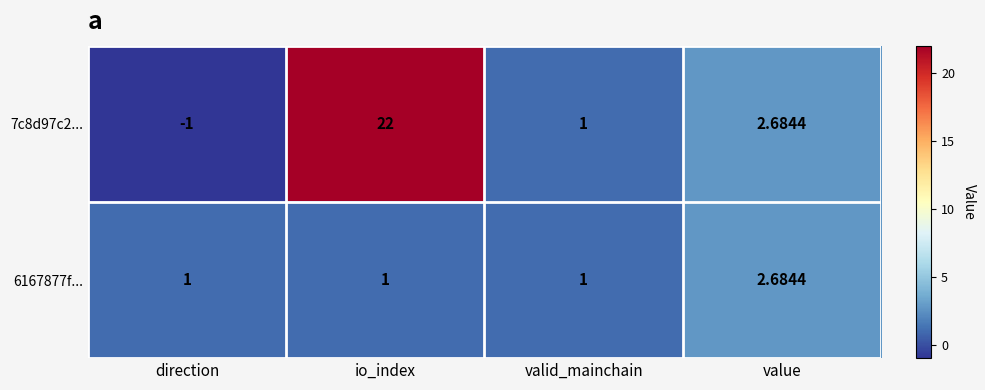

Rank the series at io_index from lowest to highest value.

6167877f..., 7c8d97c2...